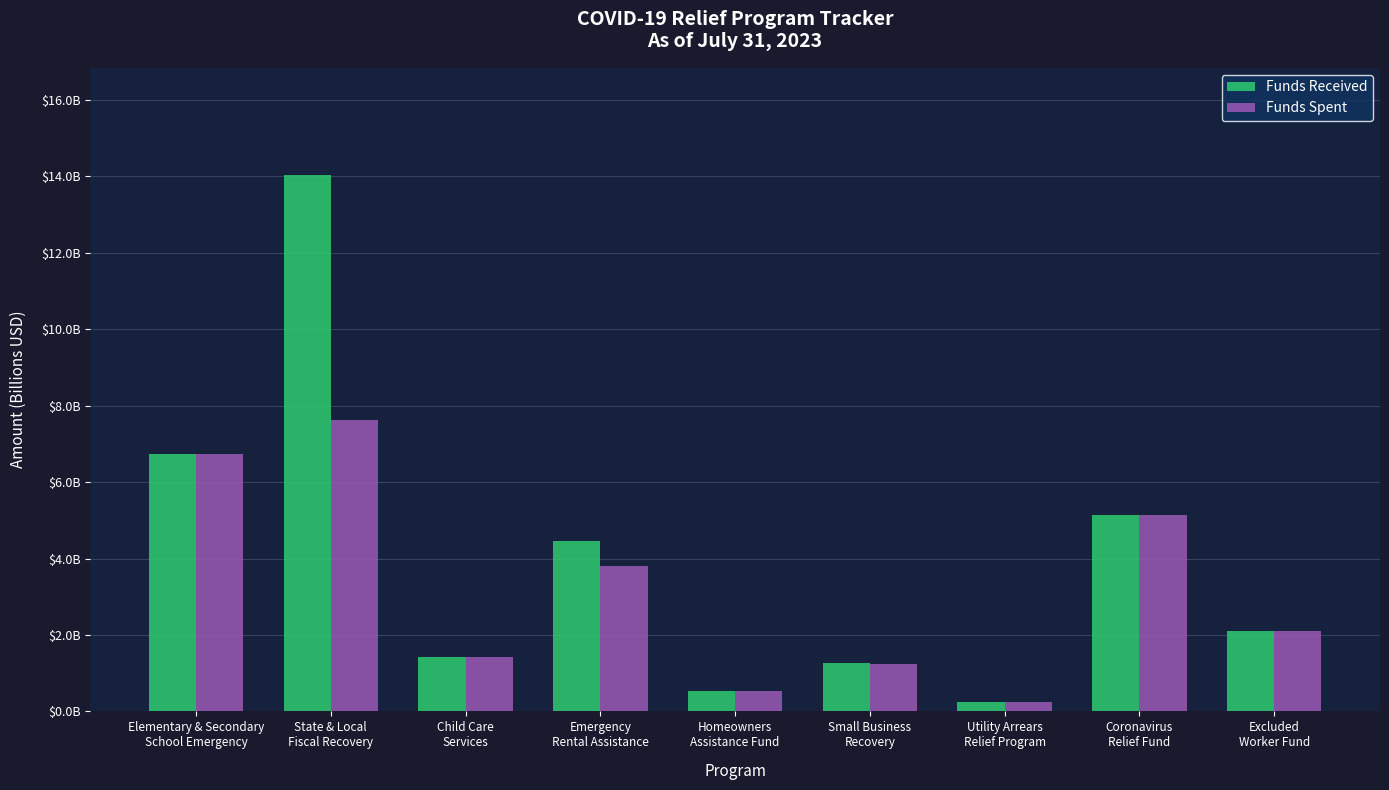

Where is Funds Spent nearest to the value 3?

Emergency
Rental Assistance